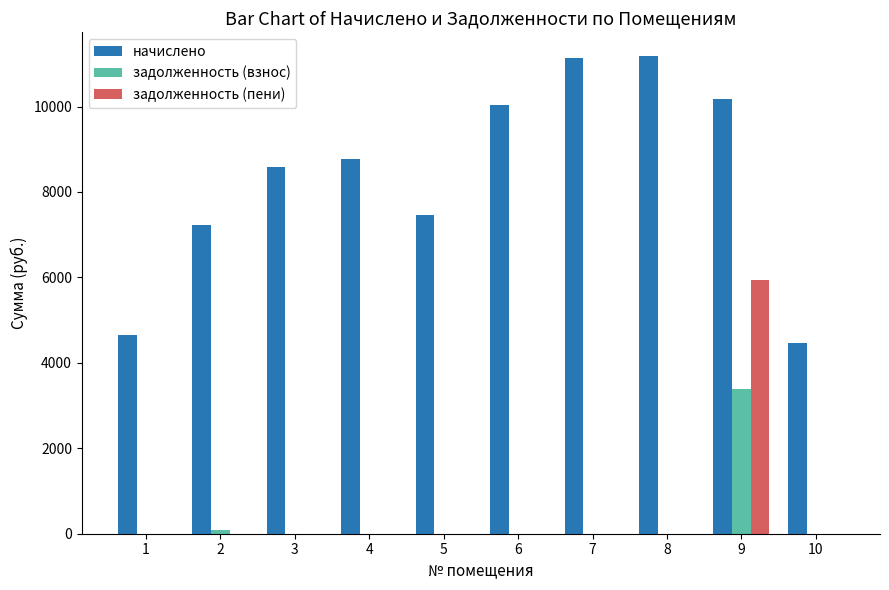

How many data points does each series have?

10